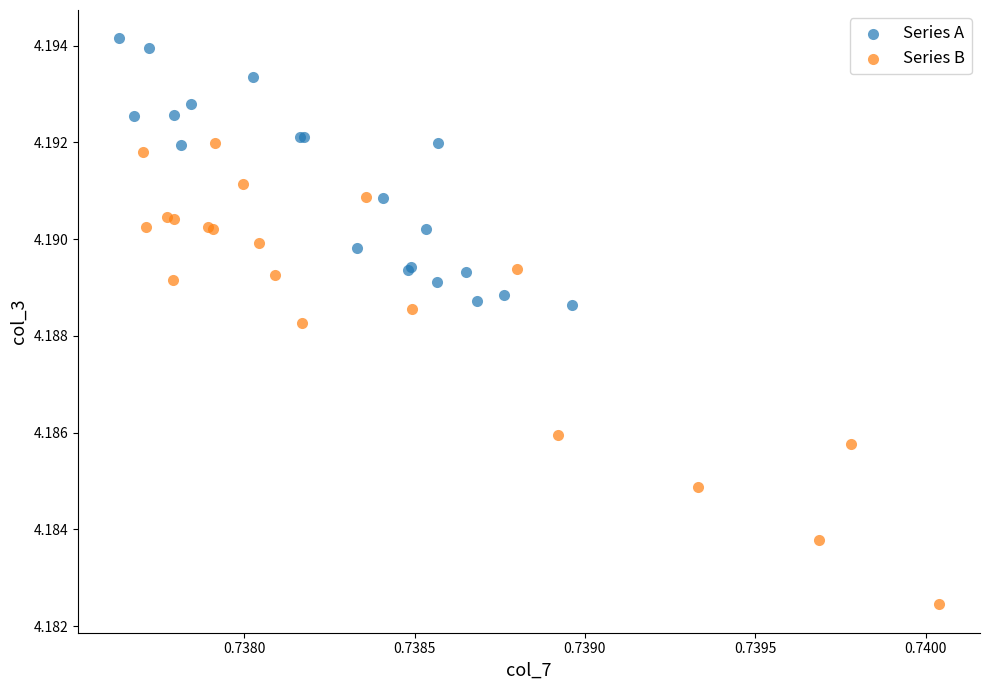

Which series contains the lowest Y value?

Series B